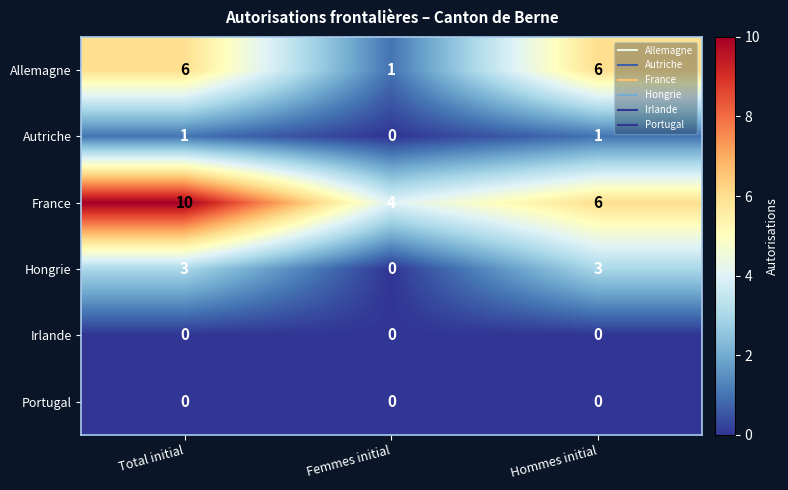

The Hongrie series shows 0 at Femmes initial. True or false?

True